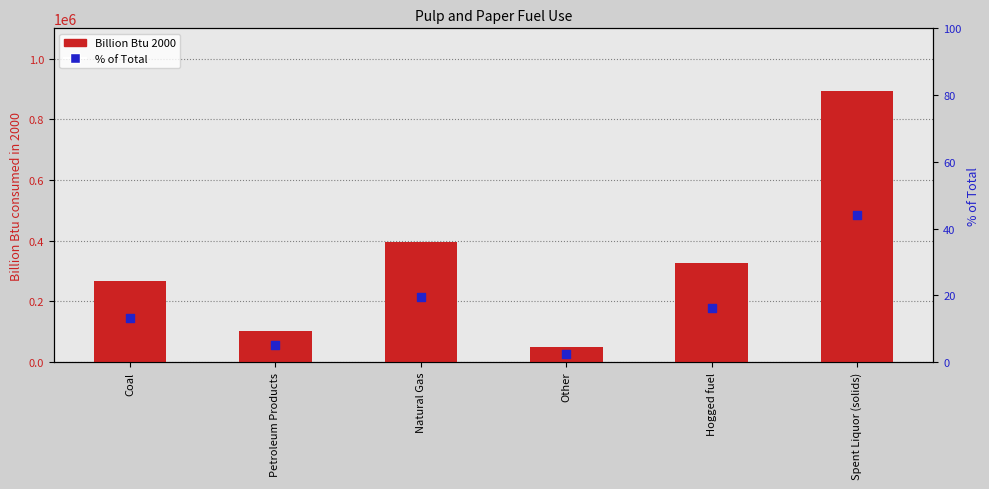

What is the total value across all series at Natural Gas?

395630.4